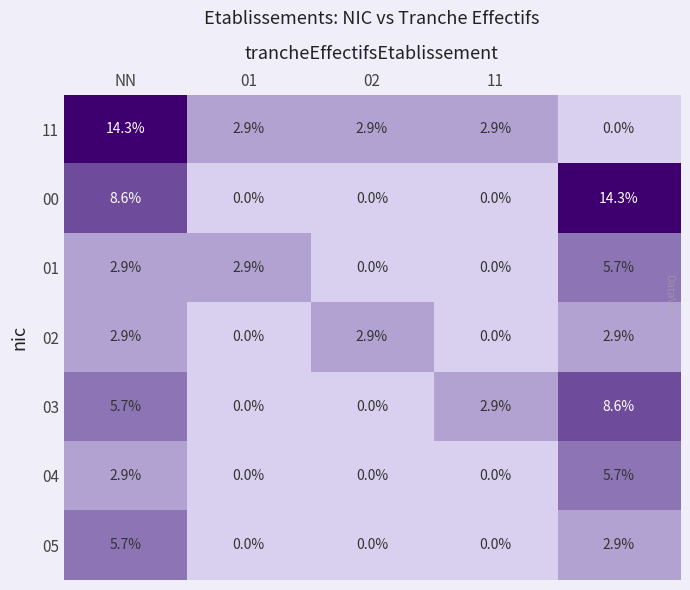

What is the difference between the second highest and second lowest values in the 05 series?

2.9